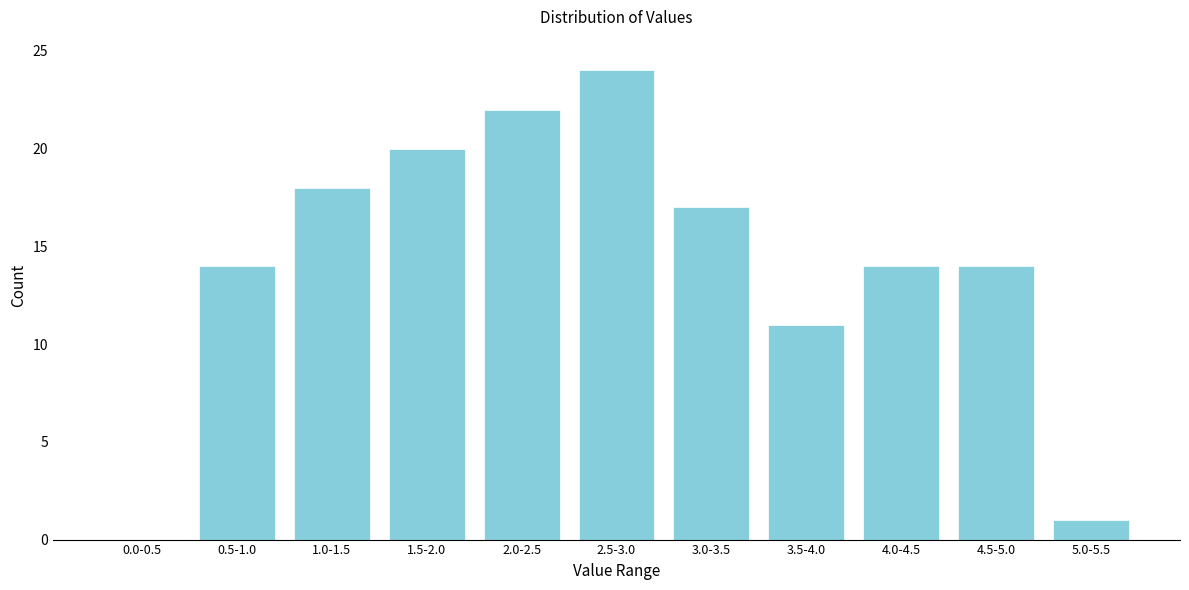

Reading right to left, transcribe all the data shown in this chart.

5.0-5.5=1	4.5-5.0=14	4.0-4.5=14	3.5-4.0=11	3.0-3.5=17	2.5-3.0=24	2.0-2.5=22	1.5-2.0=20	1.0-1.5=18	0.5-1.0=14	0.0-0.5=0